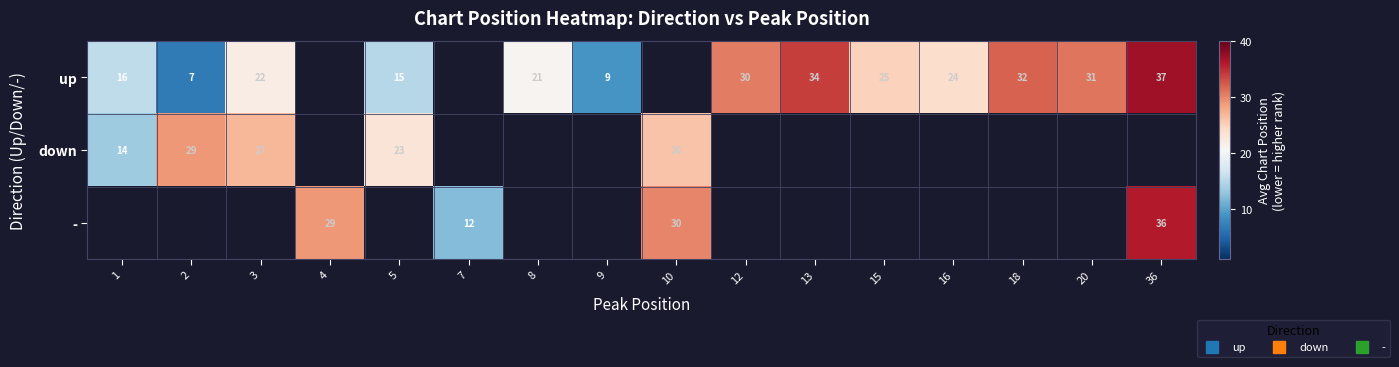

What is the greatest value displayed?

37.0